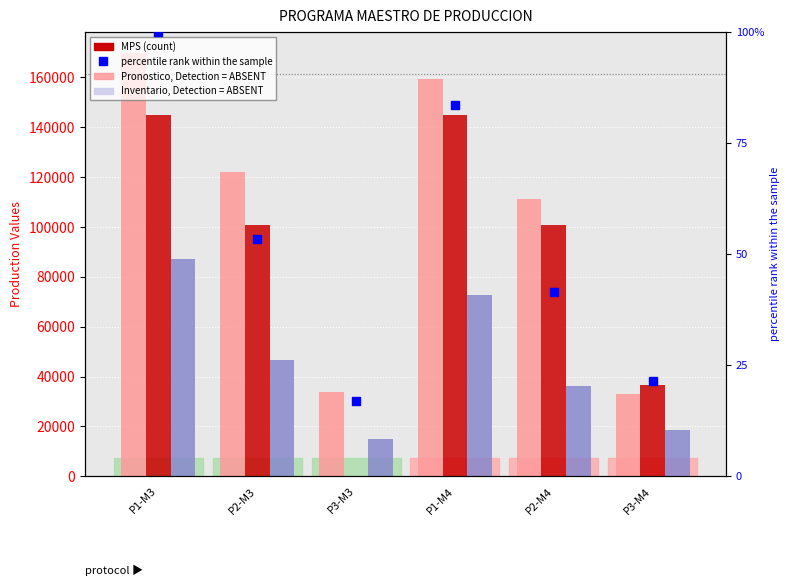

Which series has the largest total across all categories?

Pronostico